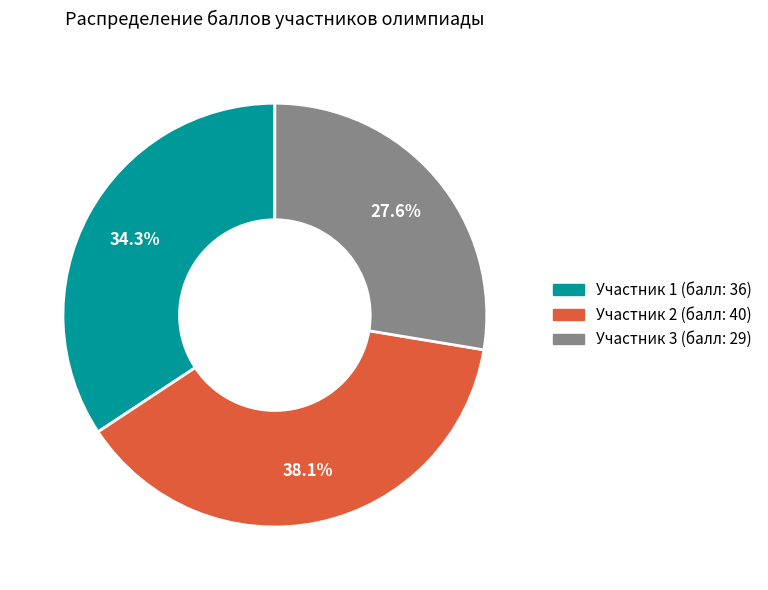

Is there any slice that represents more than half of the pie?

No